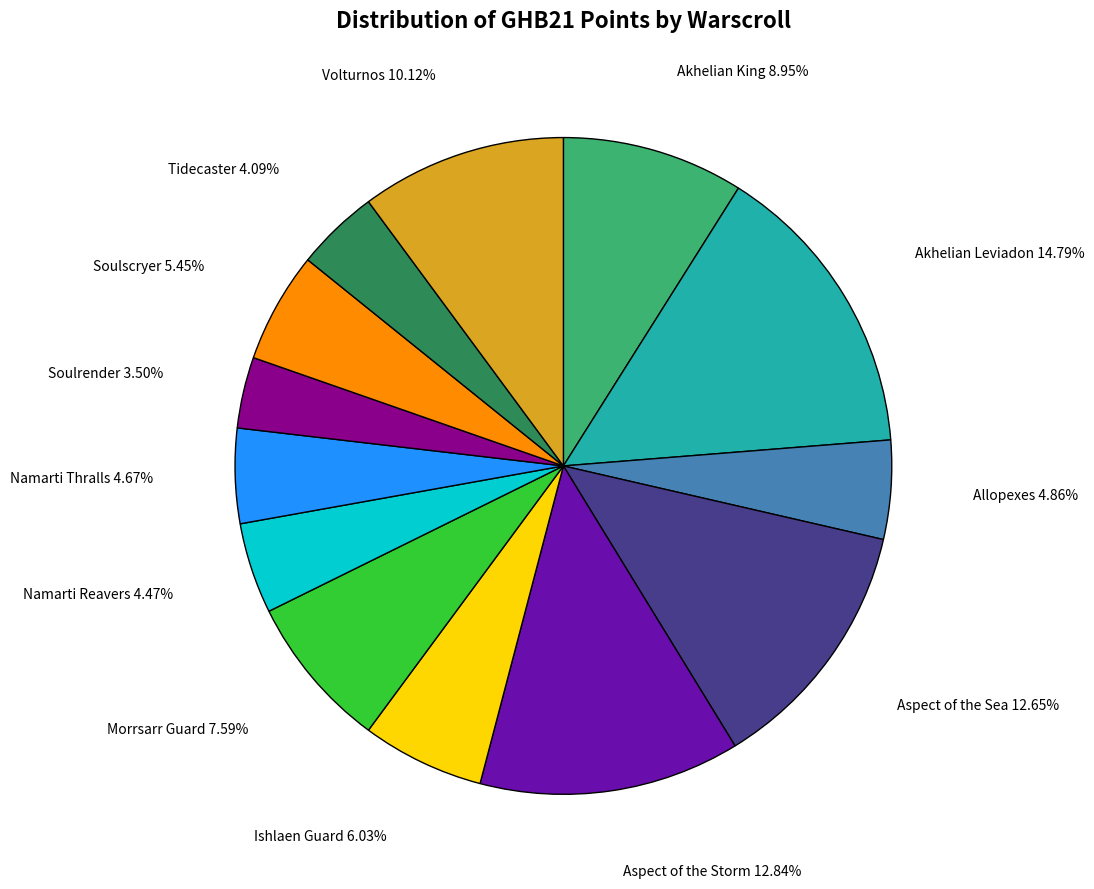

Is there any slice that represents more than half of the pie?

No